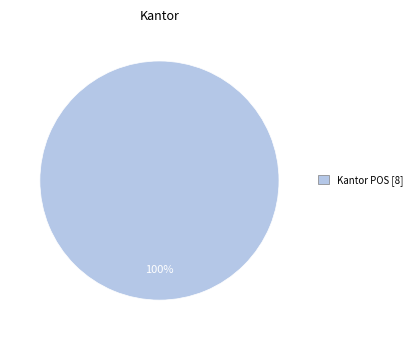

Does any single category account for the majority?

Yes